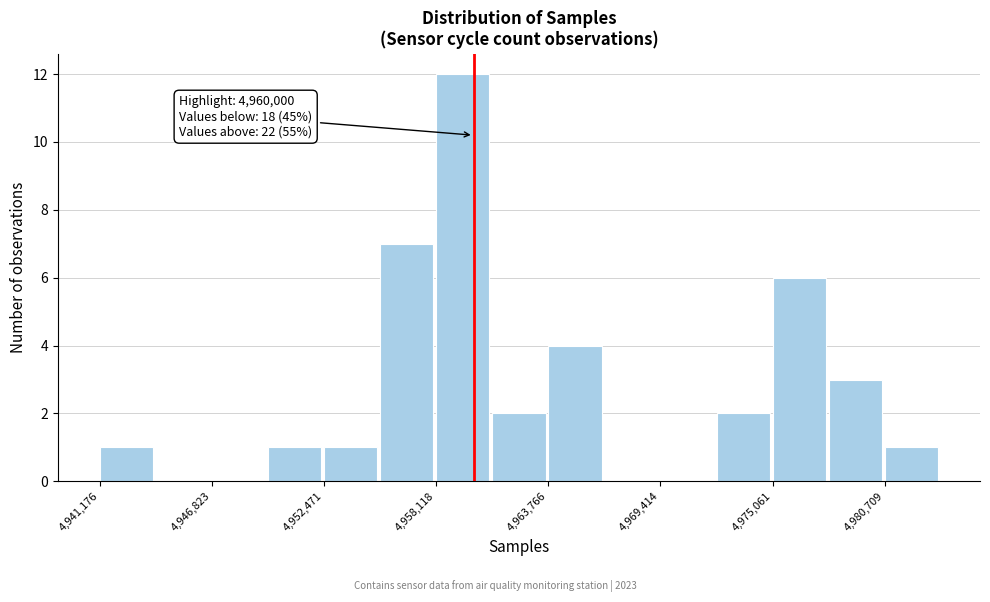

Read against the x-axis, roughly where is the centre of the tallest bar?

4959000